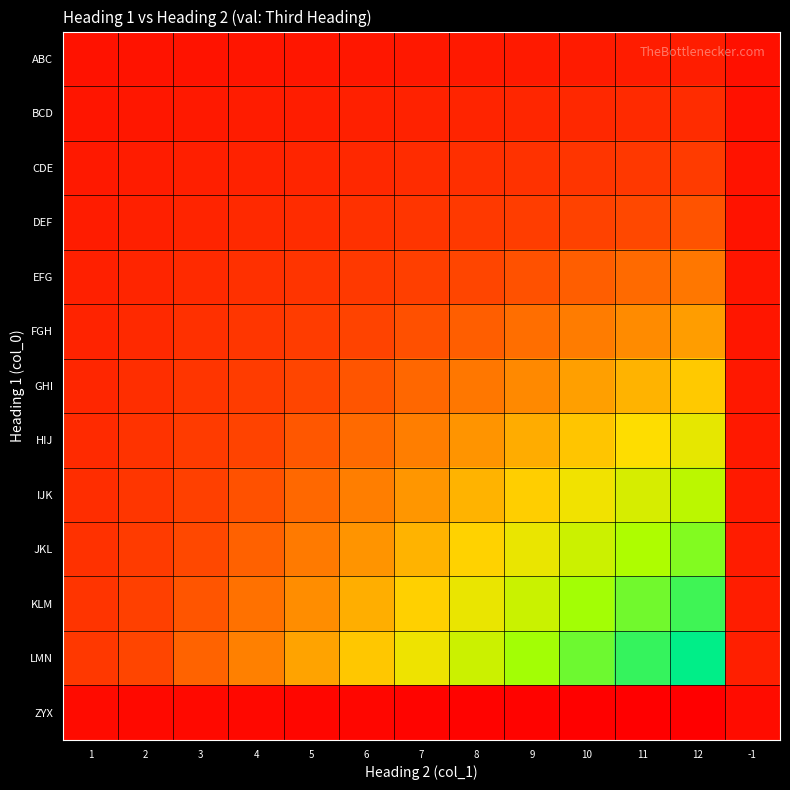

Which series has the widest spread of values?

LMN